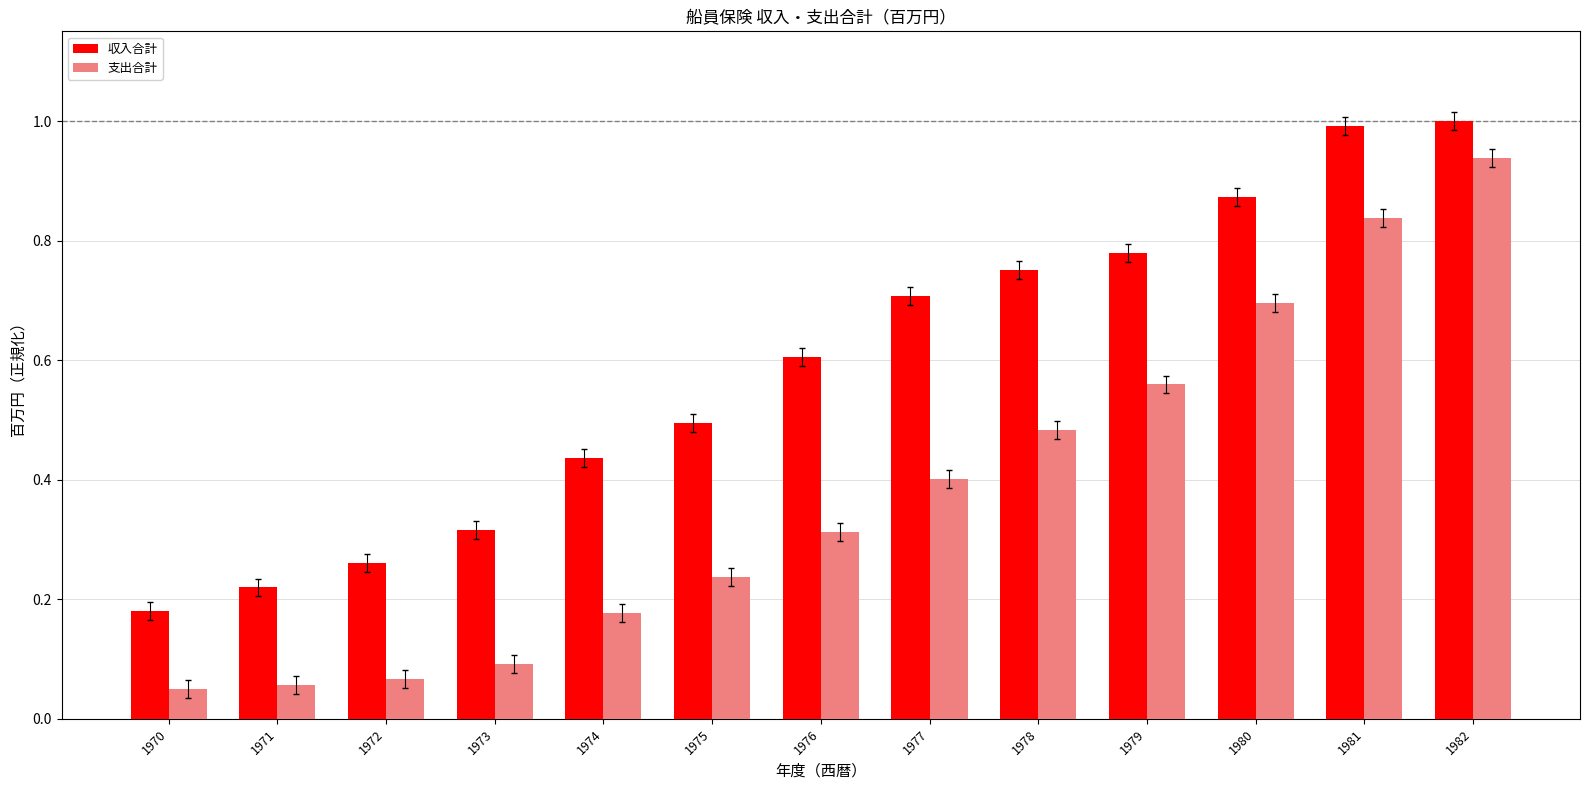

Which series has the widest spread of values?

支出合計